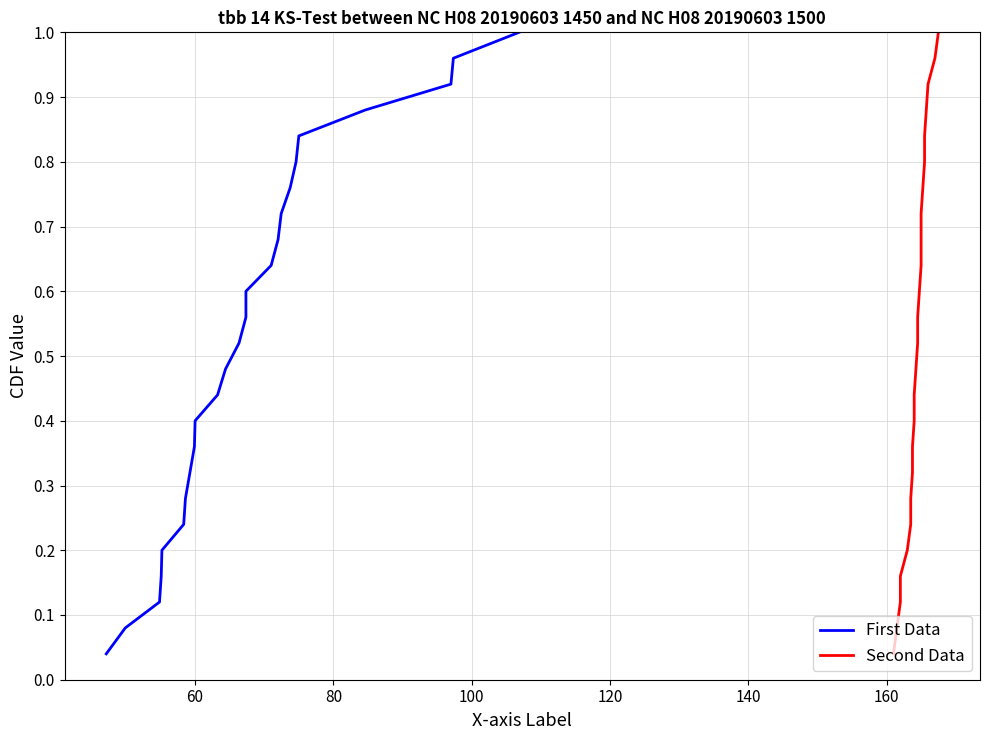

What is the average value of the First Data series?

0.5